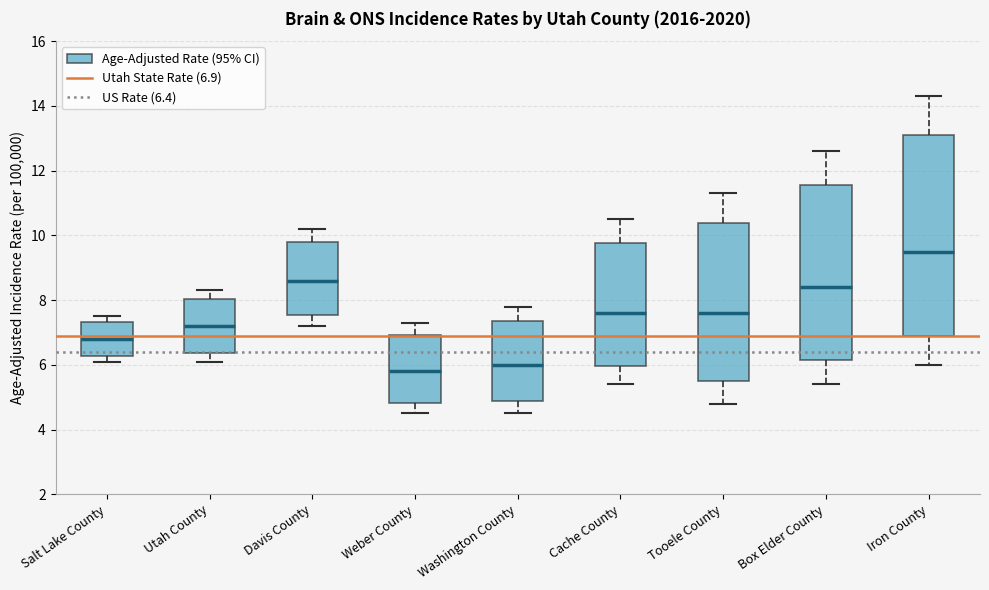

Reading left to right, transcribe this box plot: for each box, give where its median line is, the range the box spans, and where its two whiskers end, as read against the y-axis. The values are not printed on the chart, so give them approximately, as read against the axis.

Salt Lake County: median 6.8, box 6.2 to 7.4, whiskers 6.2 (just below the box's lower edge) to 7.6
Utah County: median 7.2, box 6.4 to 8.0, whiskers 6.2 to 8.4
Davis County: median 8.6, box 7.6 to 9.8, whiskers 7.2 to 10.2
Weber County: median 5.8, box 4.8 to 7.0, whiskers 4.6 to 7.4
Washington County: median 6.0, box 4.8 to 7.4, whiskers 4.6 to 7.8
Cache County: median 7.6, box 6.0 to 9.8, whiskers 5.4 to 10.6
Tooele County: median 7.6, box 5.6 to 10.4, whiskers 4.8 to 11.4
Box Elder County: median 8.4, box 6.2 to 11.6, whiskers 5.4 to 12.6
Iron County: median 9.6, box 6.8 to 13.2, whiskers 6.0 to 14.4